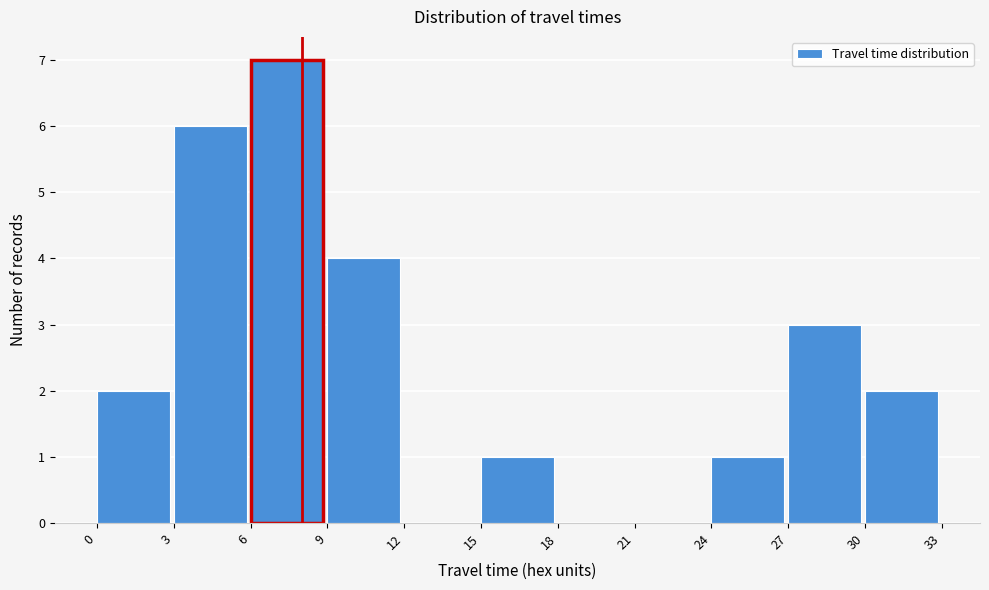

Reading left to right, transcribe this chart: for each bar, give the range it covers on the x-axis and its height. The values are not printed on the chart, so give them approximately, as read against the axis.

0 to 3: 2
3 to 6: 6
6 to 9: 7
9 to 12: 4
12 to 15: 0
15 to 18: 1
18 to 21: 0
21 to 24: 0
24 to 27: 1
27 to 30: 3
30 to 33: 2